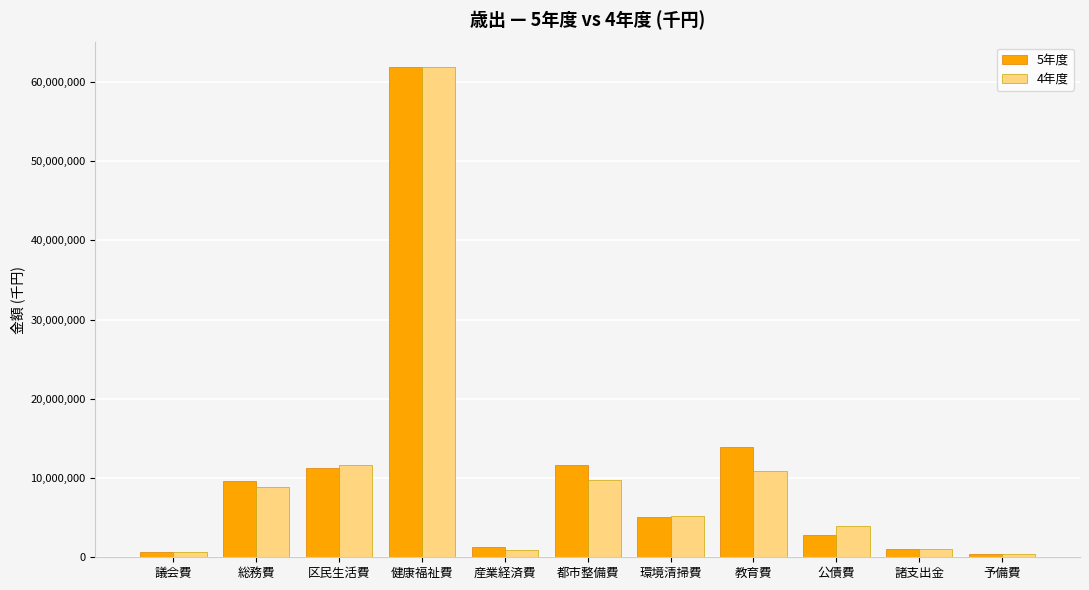

Count the number of data series in this chart.

2